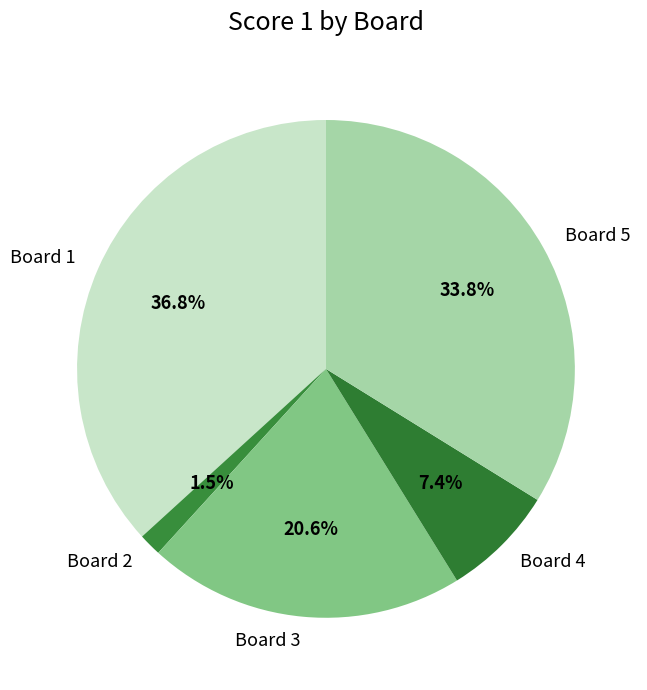

Which category has the smallest portion of the pie?

Board 2